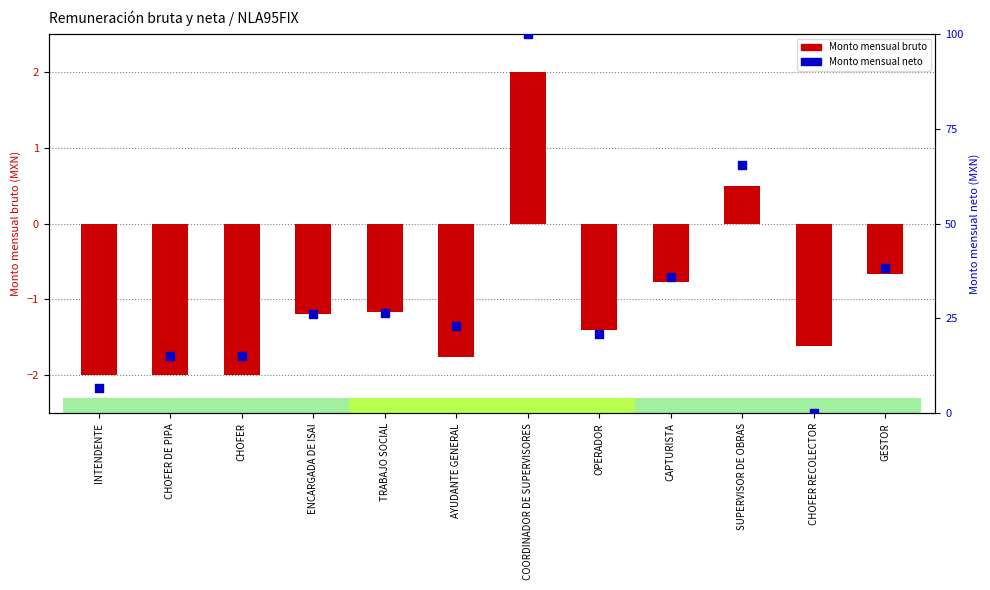

Is the value of Monto mensual bruto at INTENDENTE greater than the value of Monto mensual neto at OPERADOR?

No